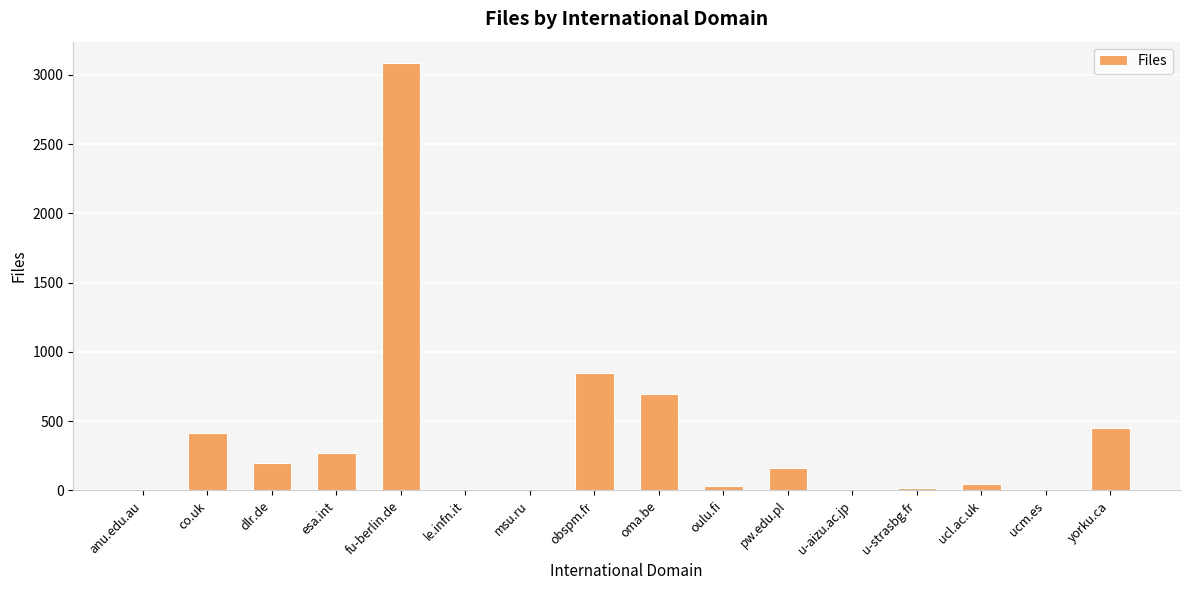

Is it true that the value at oma.be is 1201?

False